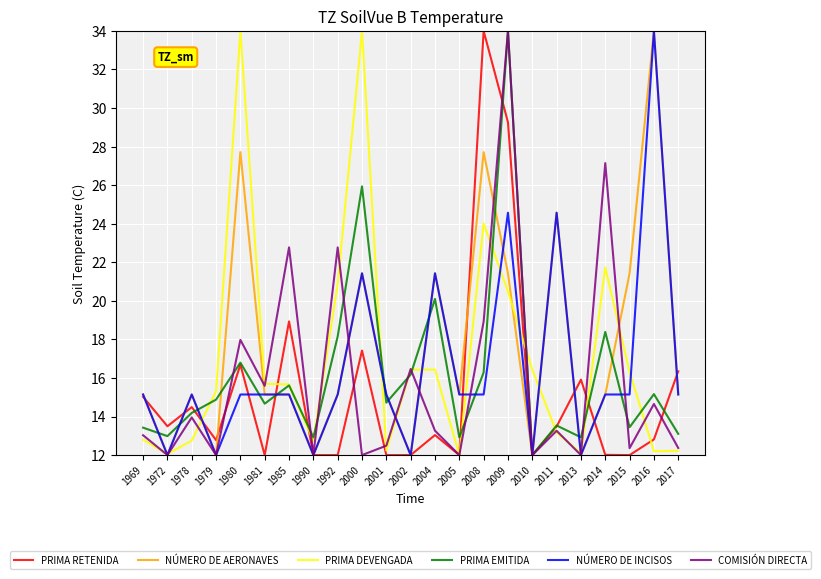

How many lines are shown in the chart?

6